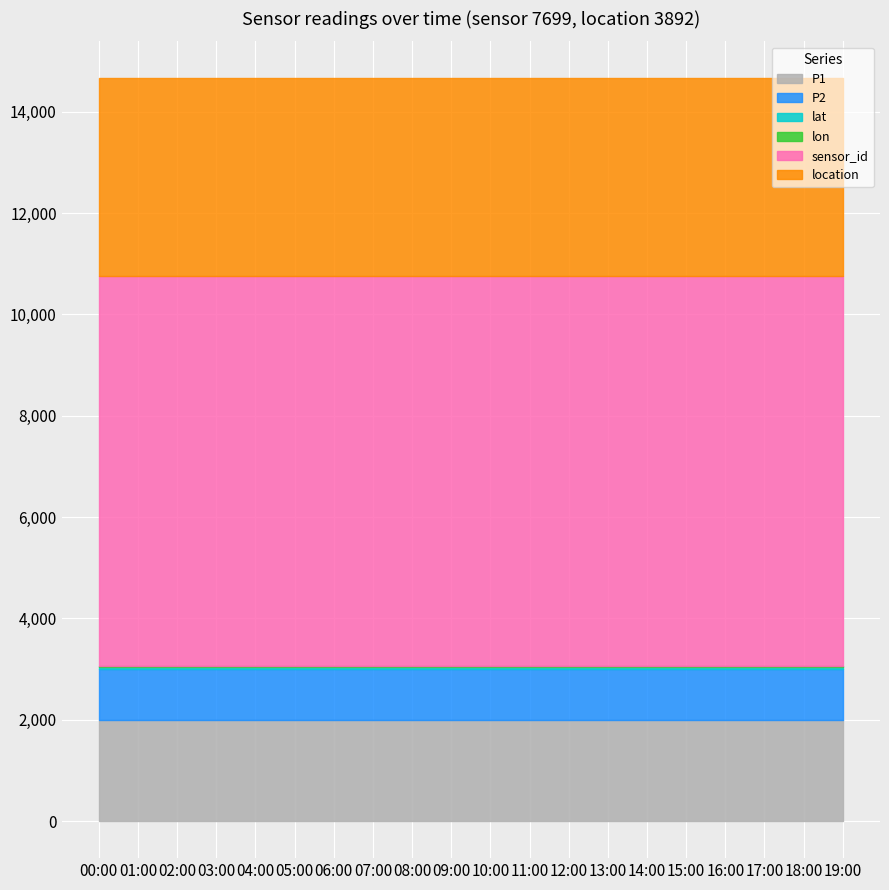

True or false: lat has a value of 73.1 at 13:00.

False